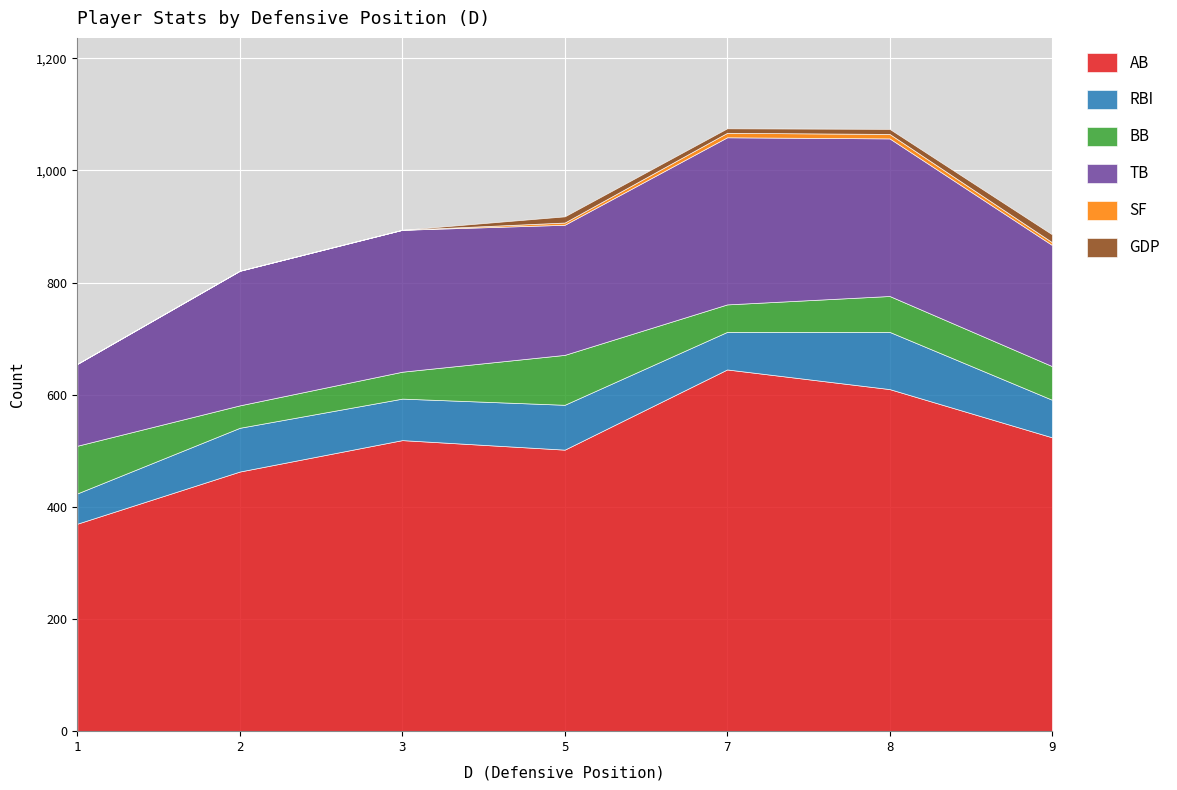

At which label does GDP first exceed 8?

5